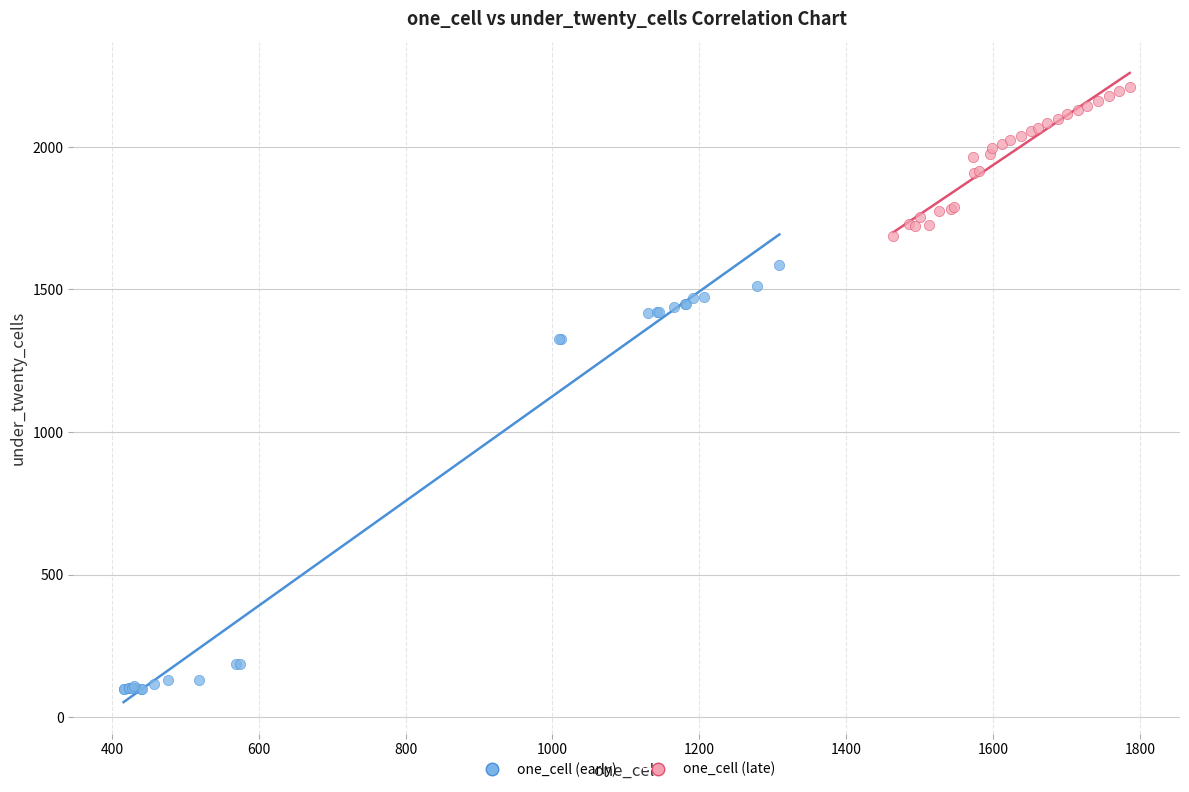

Which series reaches the minimum Y coordinate?

one_cell (early)